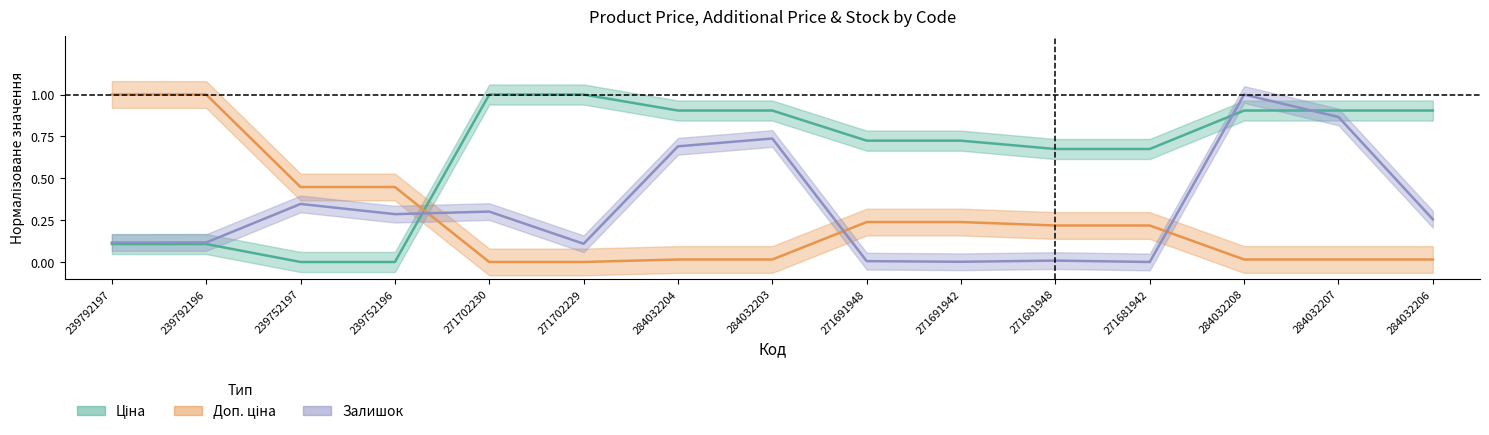

Where do Ціна and Залишок first cross each other?

239752196 and 271702230